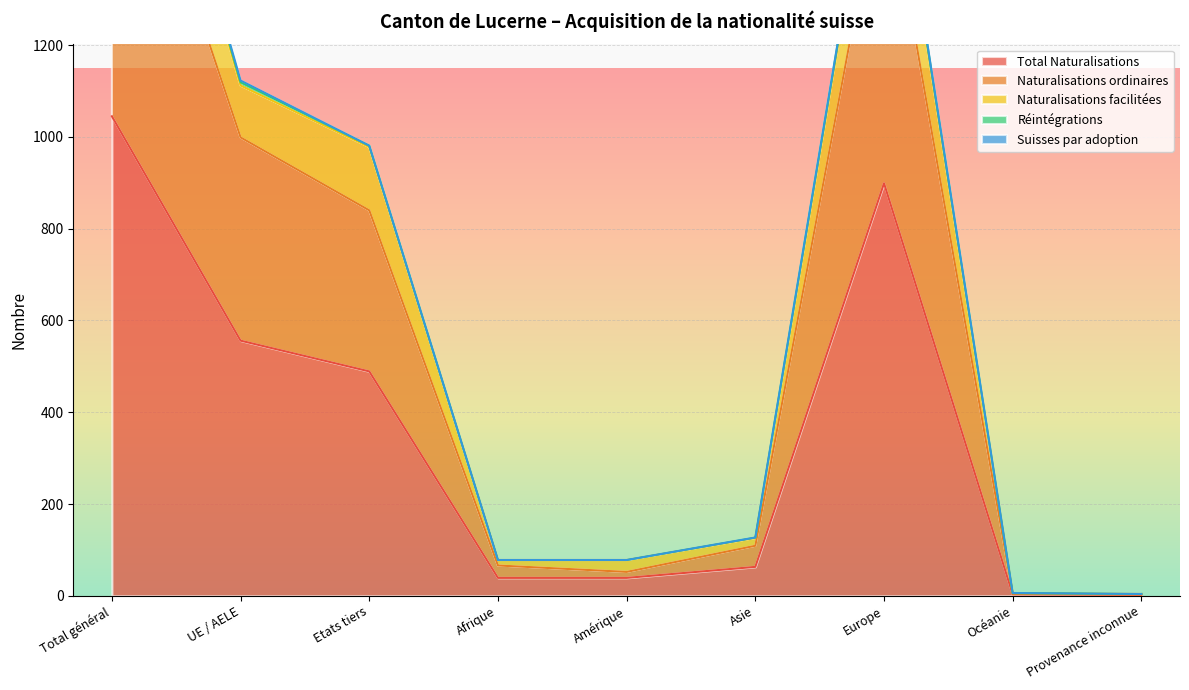

What is the minimum value for Naturalisations facilitées?

4